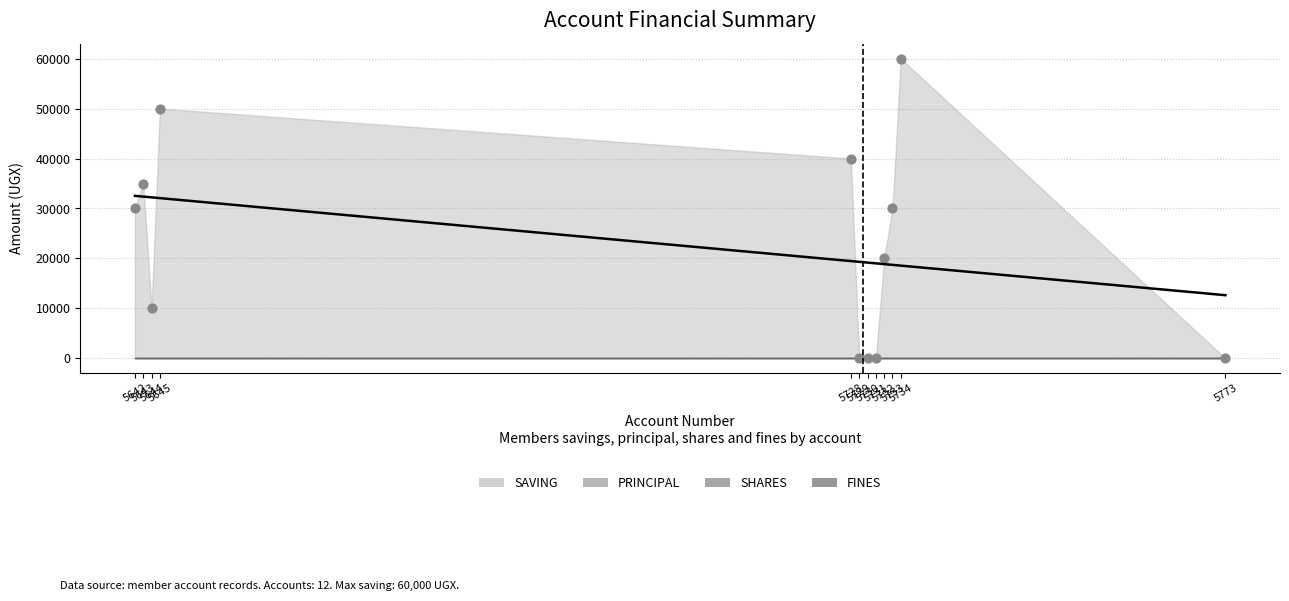

Which series reaches the maximum Y coordinate?

SAVING